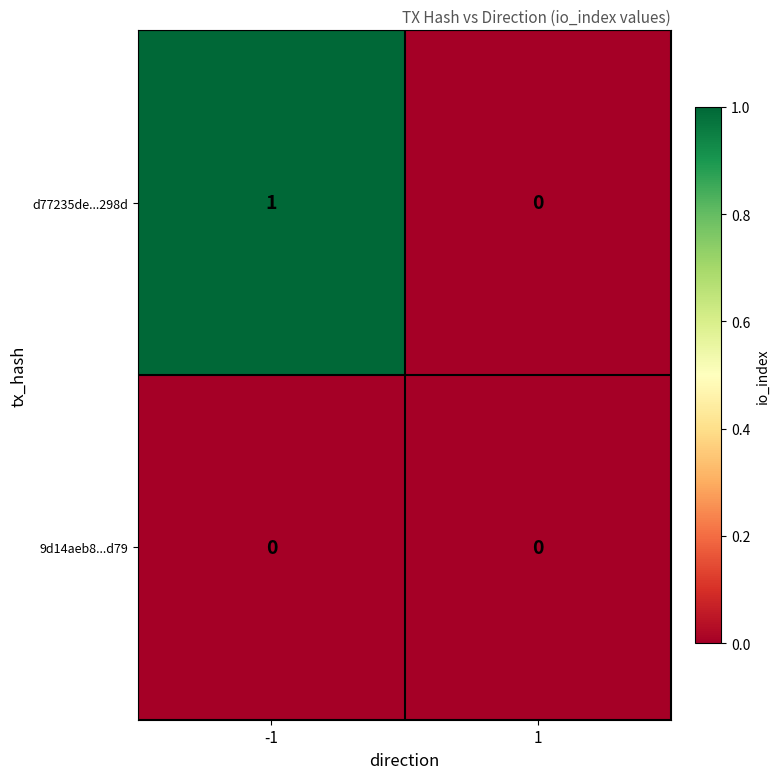

What is the spread (max minus min) of values at -1?

1